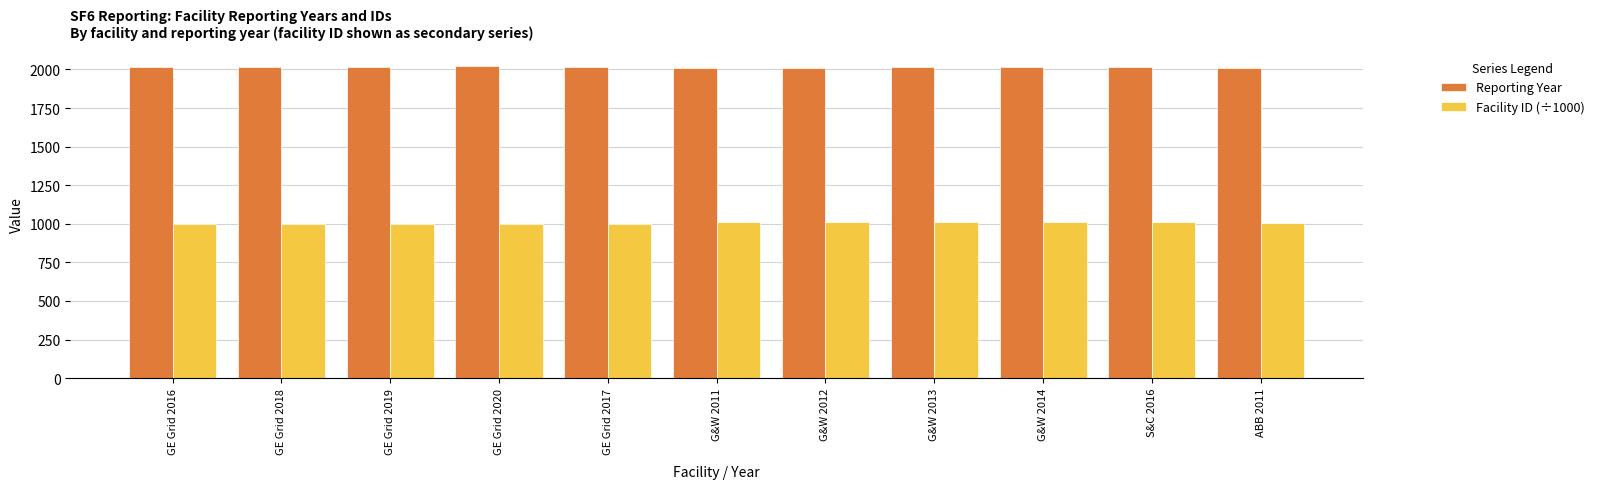

Is it true that Reporting Year equals 2020.0 at GE Grid 2020?

True